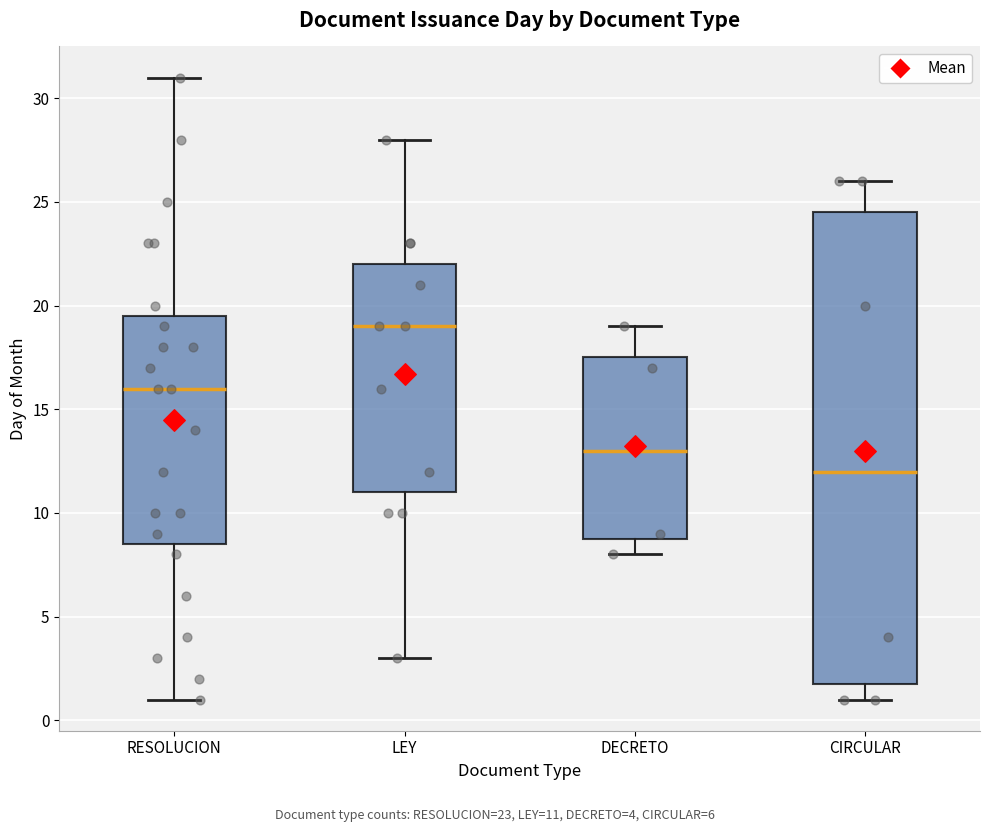

Reading left to right, transcribe this box plot: for each box, give where its median line is, the range the box spans, and where its two whiskers end, as read against the y-axis. The values are not printed on the chart, so give them approximately, as read against the axis.

RESOLUCION: median 16.0, box 8.5 to 19.5, whiskers 1.0 to 31.0
LEY: median 19.0, box 11.0 to 22.0, whiskers 3.0 to 28.0
DECRETO: median 13.0, box 9.0 to 17.5, whiskers 8.0 to 19.0
CIRCULAR: median 12.0, box 2.0 to 24.5, whiskers 1.0 to 26.0